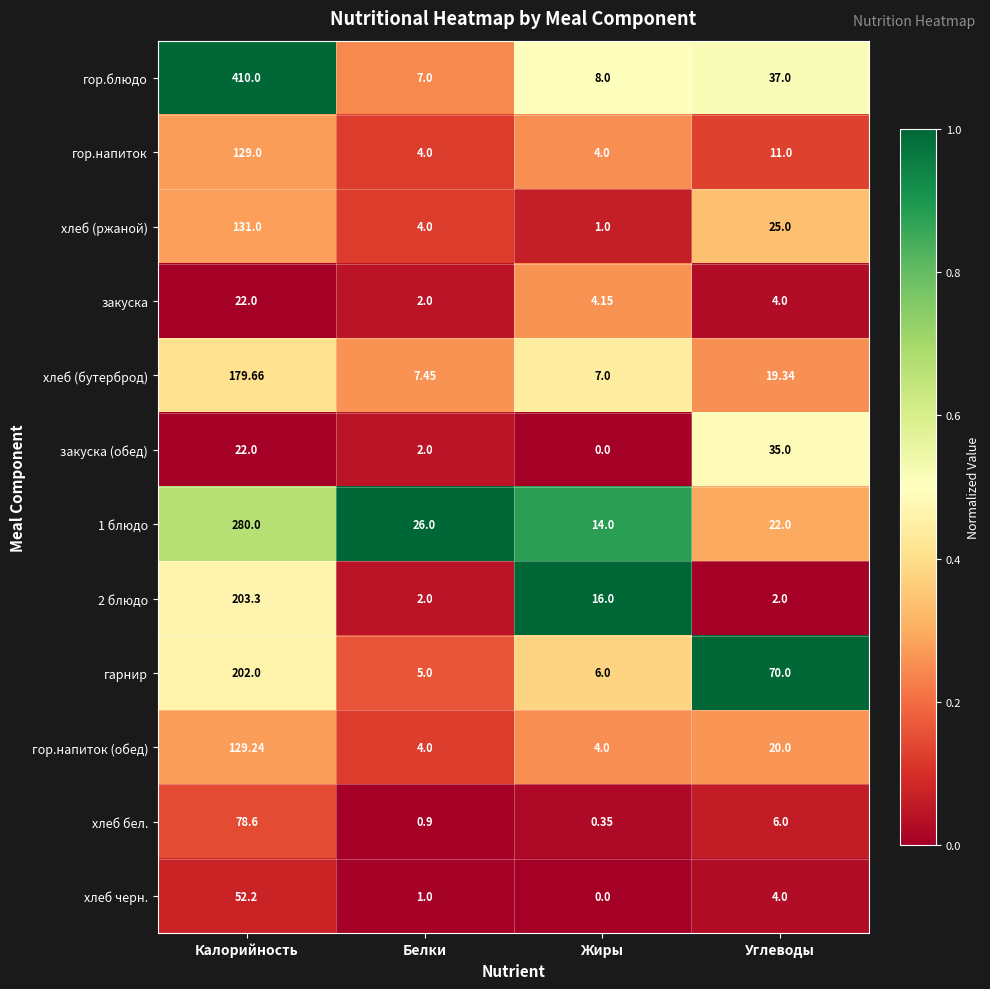

Which series has the widest spread of values?

гор.блюдо